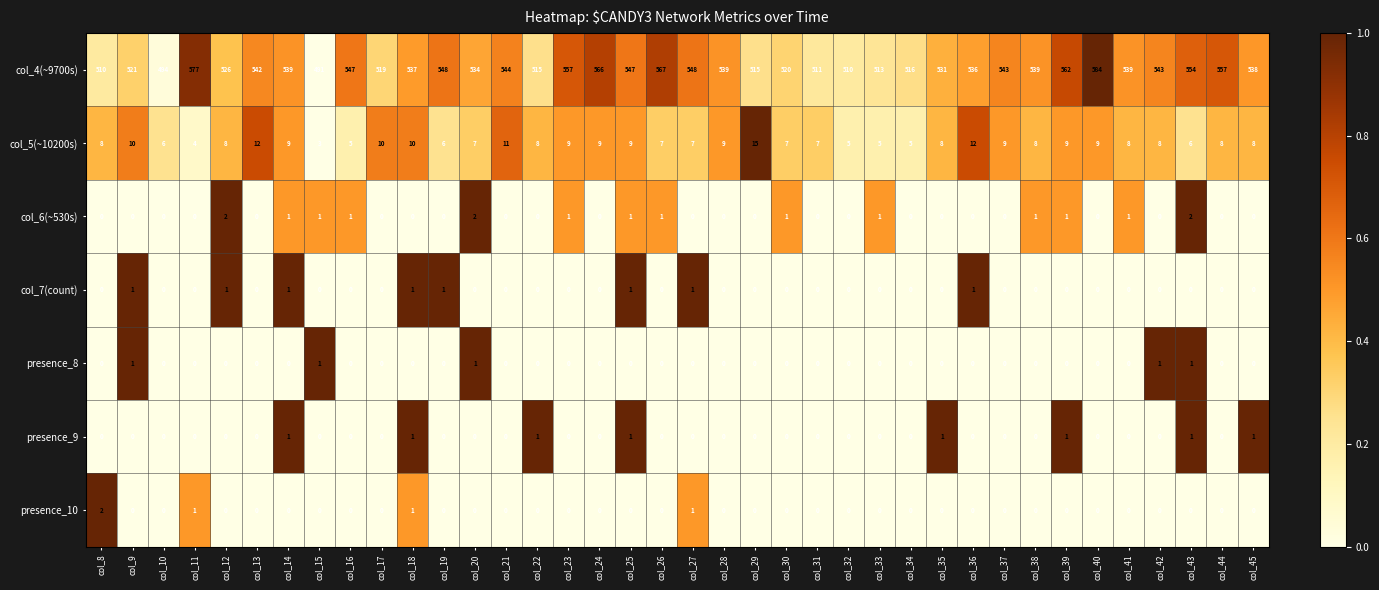

The col_5(~10200s) series shows 5 at col_16. True or false?

True